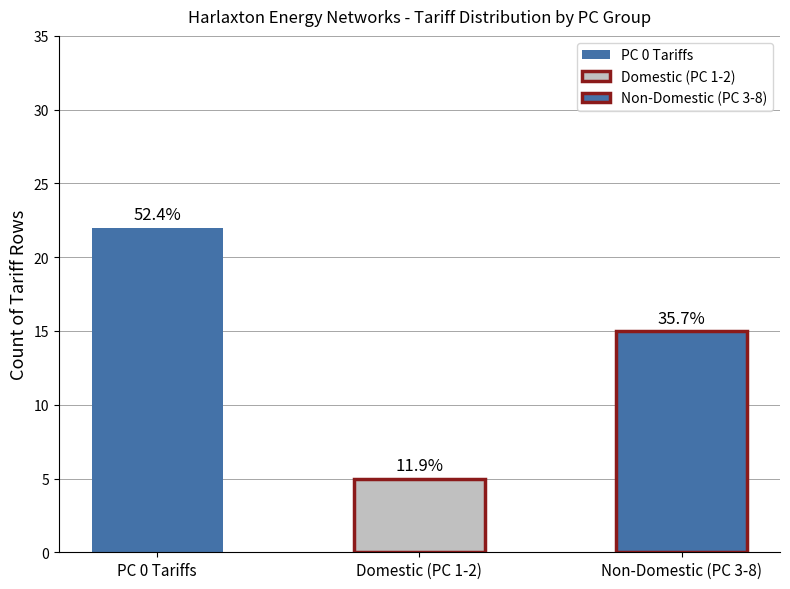

Does the chart contain any negative values?

No